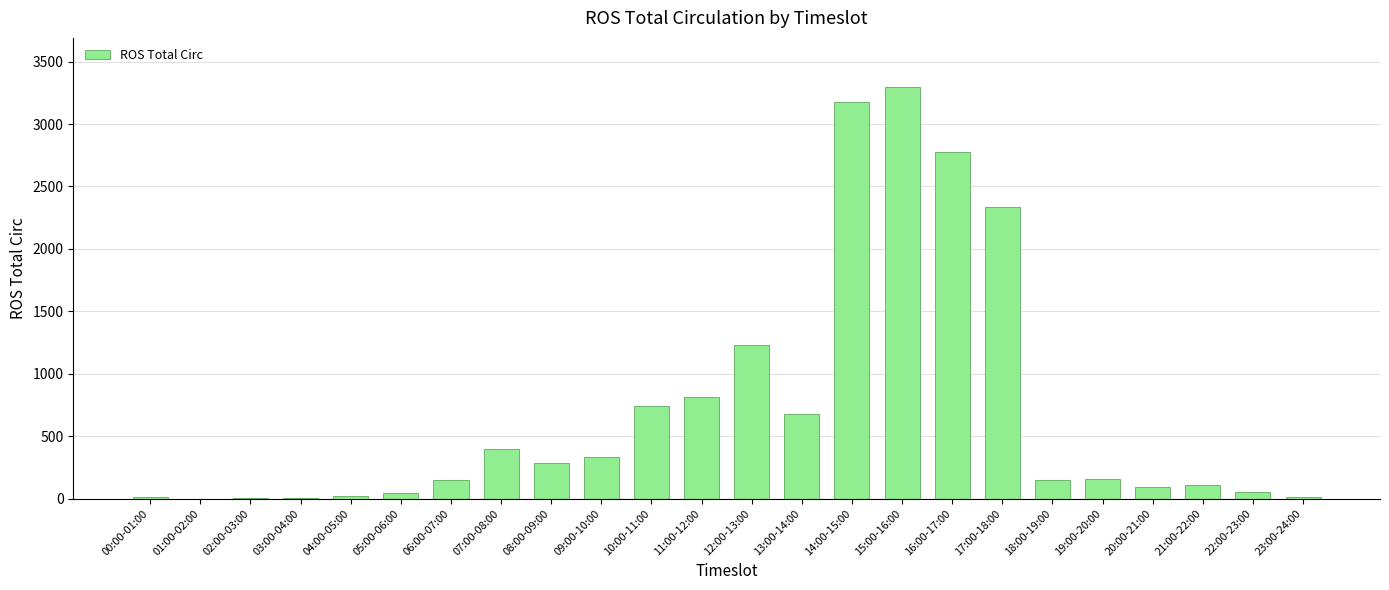

At which label is the value closest to 1647?

12:00-13:00